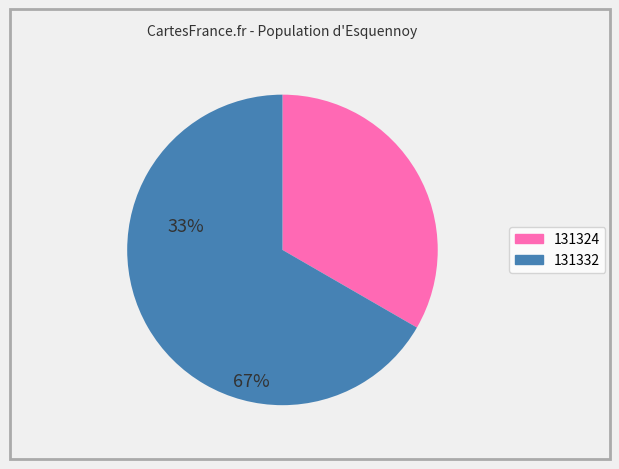

Which slice is the smallest?

131324